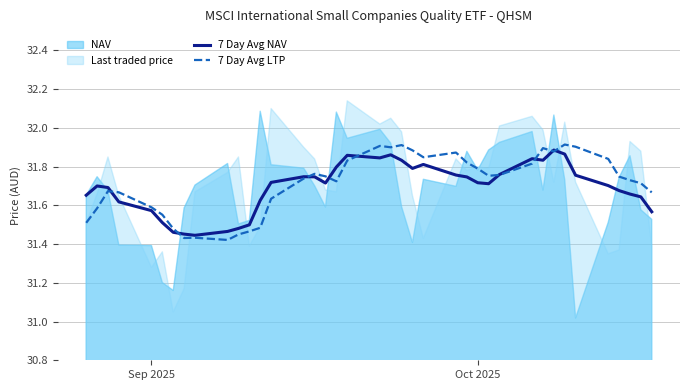

True or false: 7 Day Avg LTP has a value of 50.7 at Oct 2025.

False